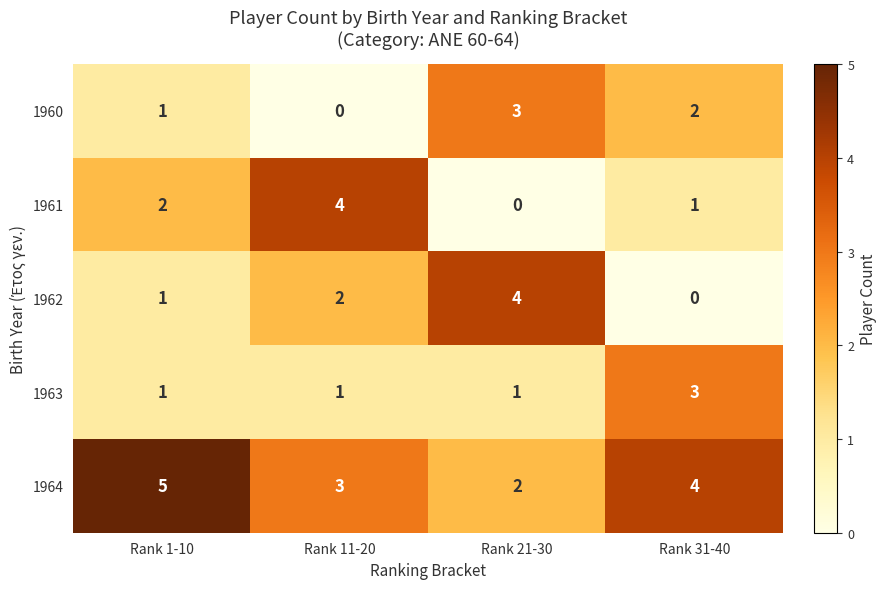

Between Rank 1-10 and Rank 31-40, which series saw the biggest shift?

1963